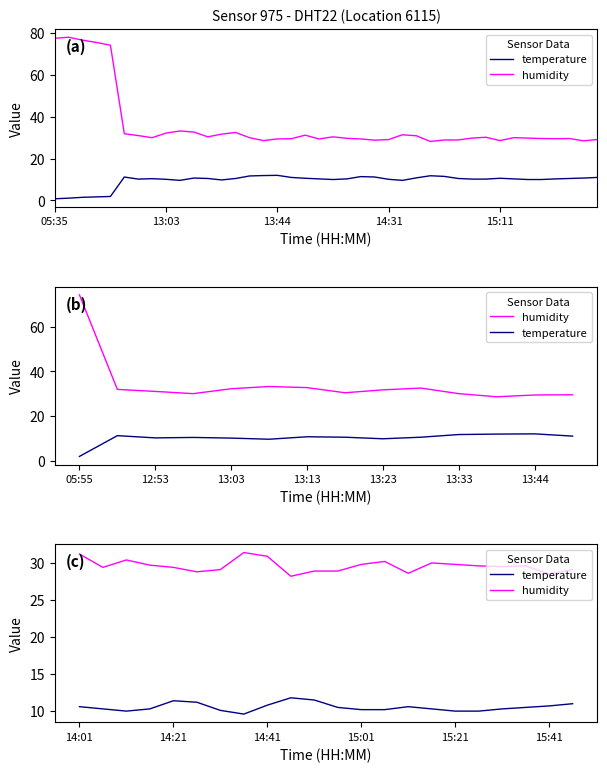

At which label does humidity first exceed 29?

14:01